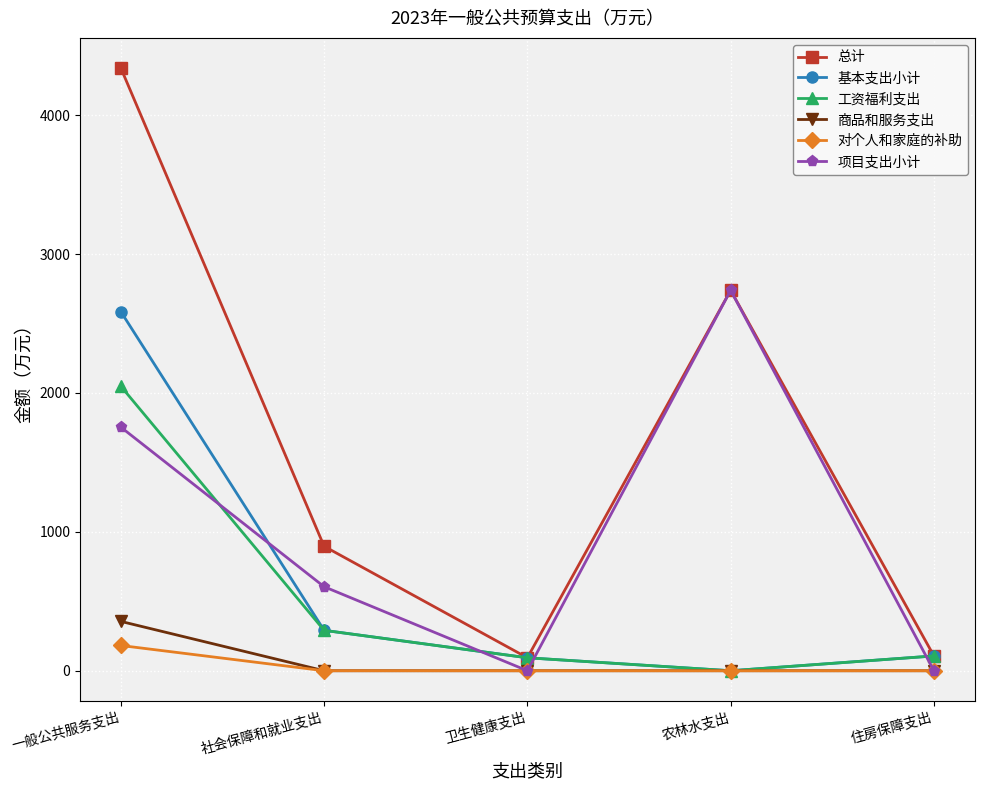

How many distinct data groups are displayed?

6